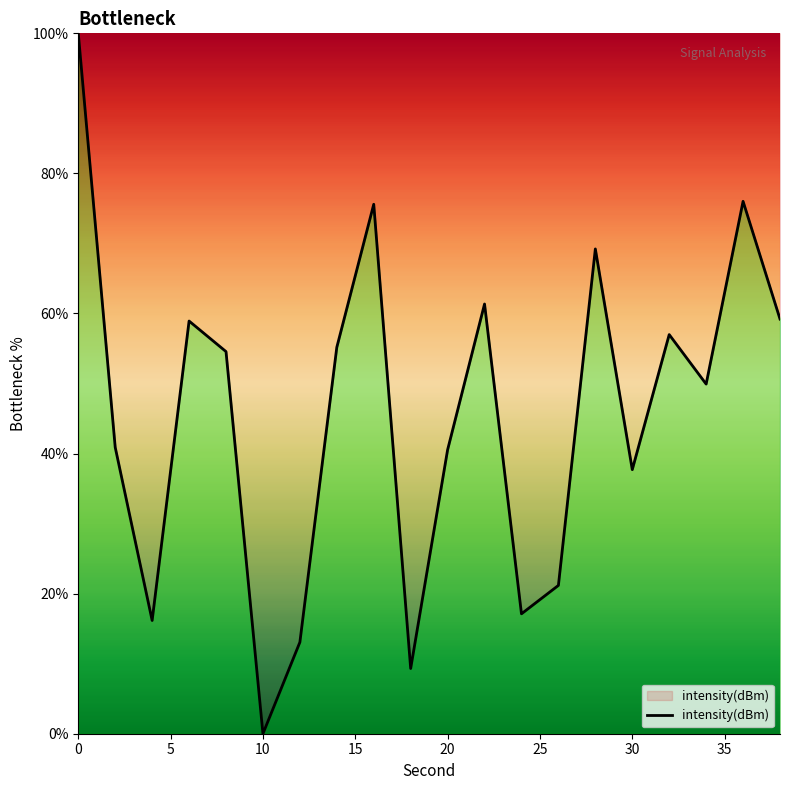

What is the greatest value displayed?

100.0